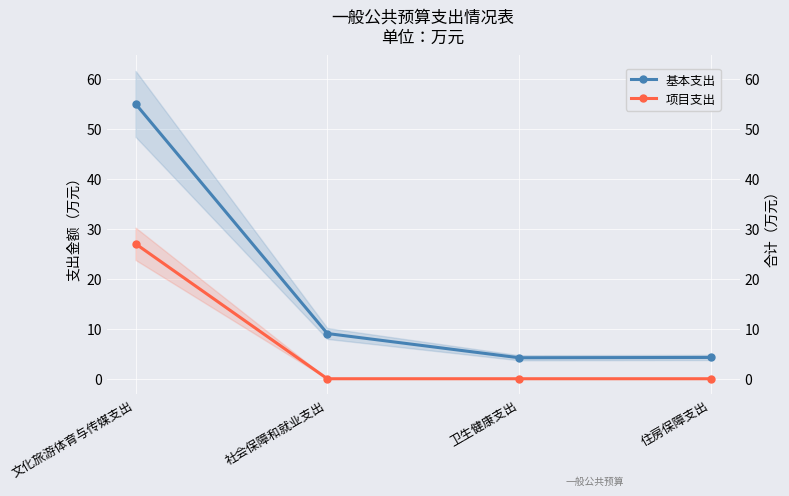

Which series has the widest spread of values?

基本支出